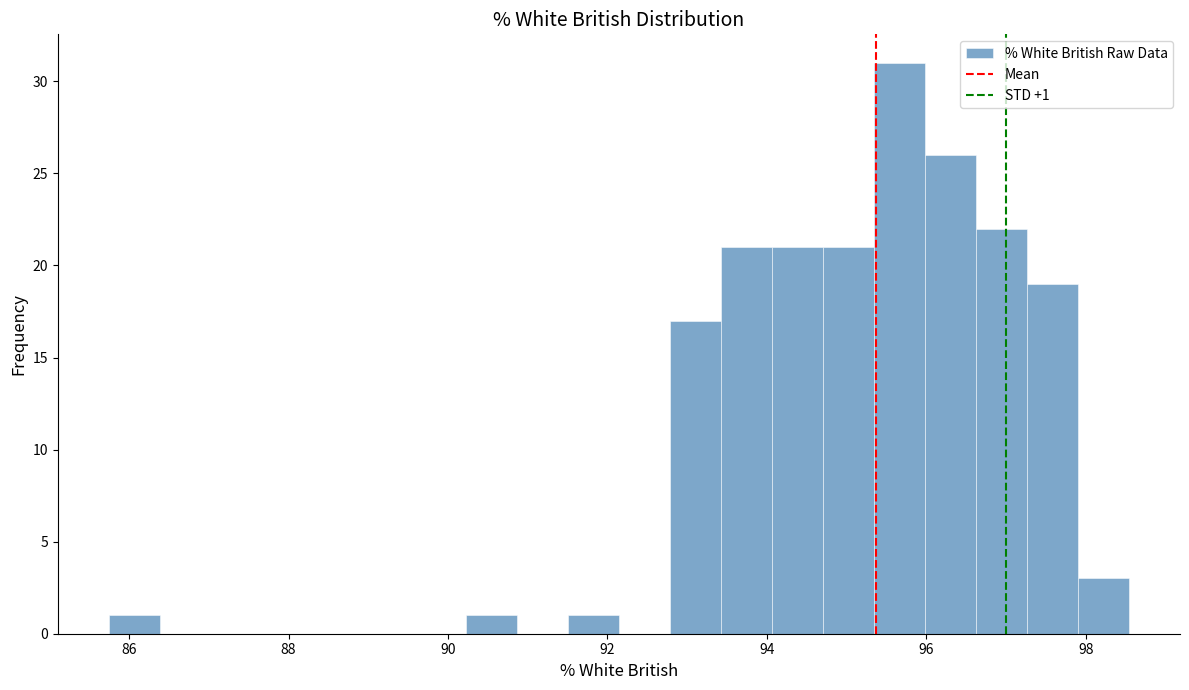

Read against the x-axis, roughly where is the centre of the tallest bar?

95.6